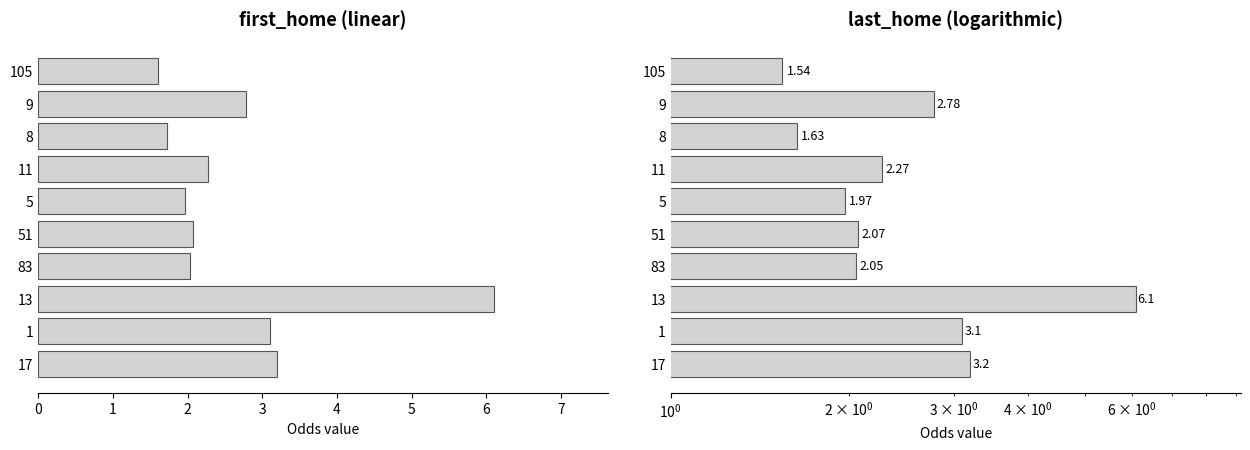

What is the value of the first_home bar at the 5th from the left?

2.0